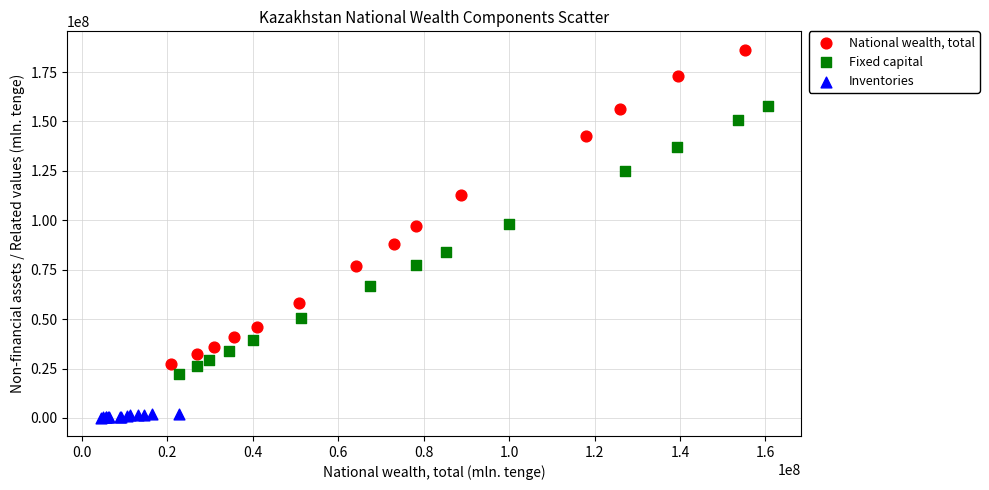

What are all the series names shown in the legend?

National wealth, total, Fixed capital, Inventories